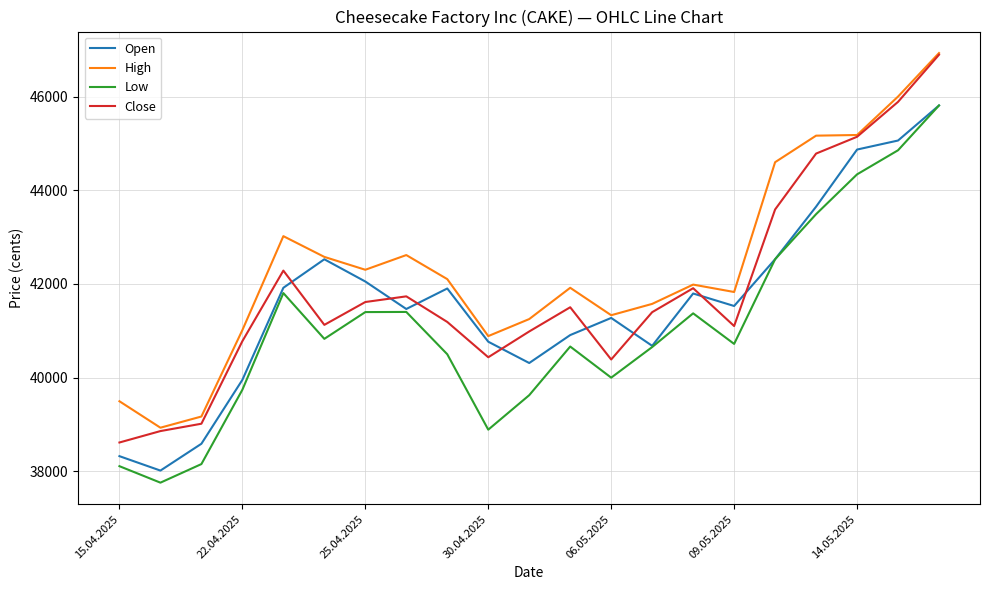

What is the minimum value for Close?

38612